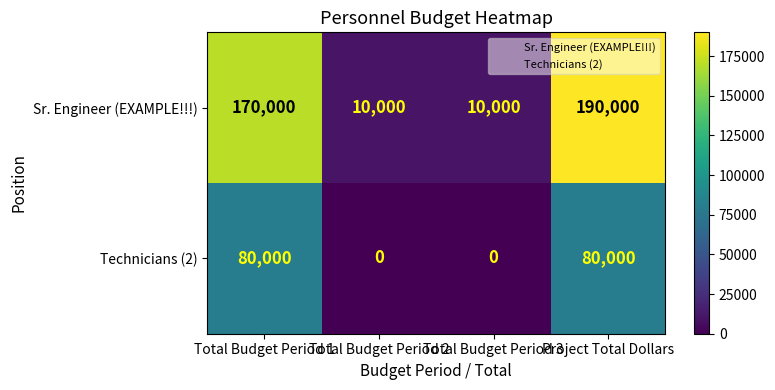

At which category is the sum across all series the highest?

Project Total Dollars